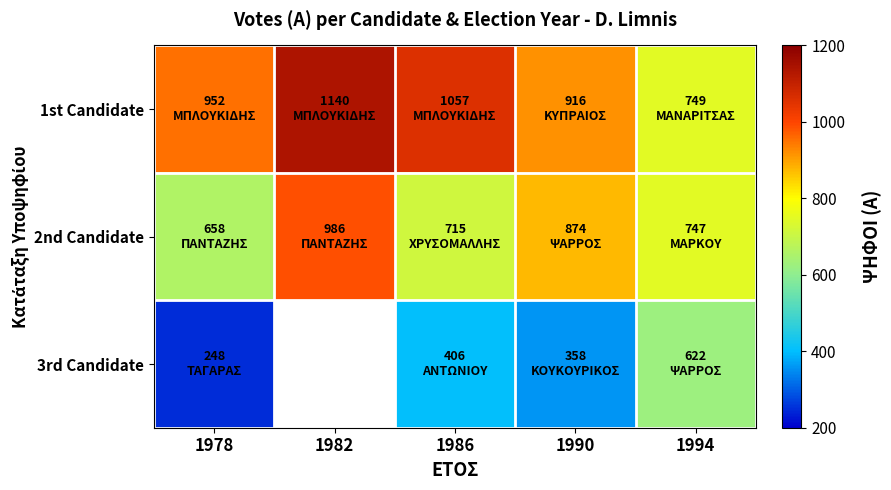

Which has a higher value, 1978 or 1994?

1978